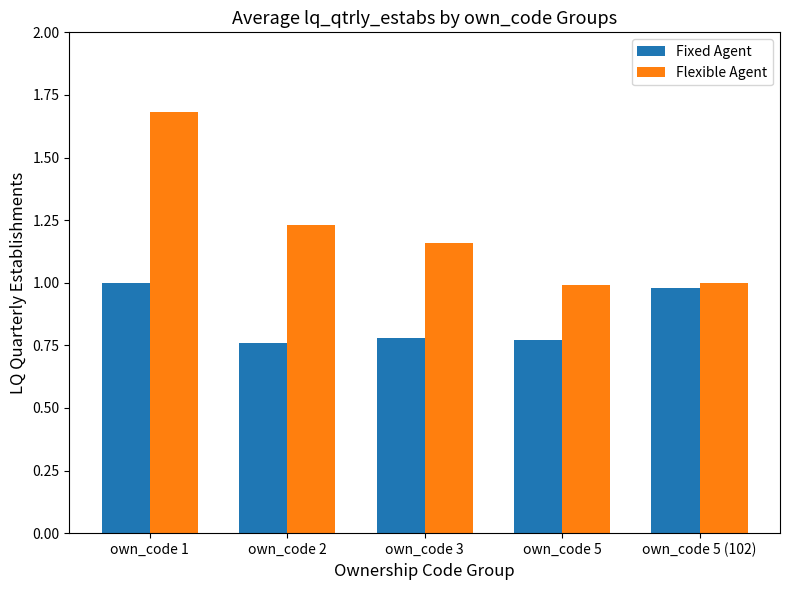

What is the difference between the highest and lowest values at own_code 1?

0.7